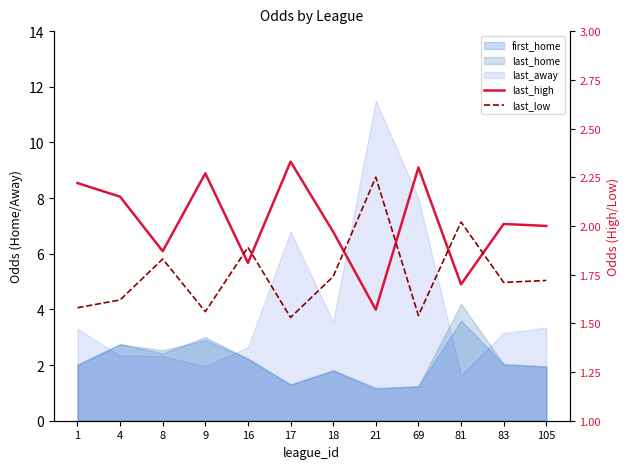

Where do last_low and last_high first cross each other?

9 and 16